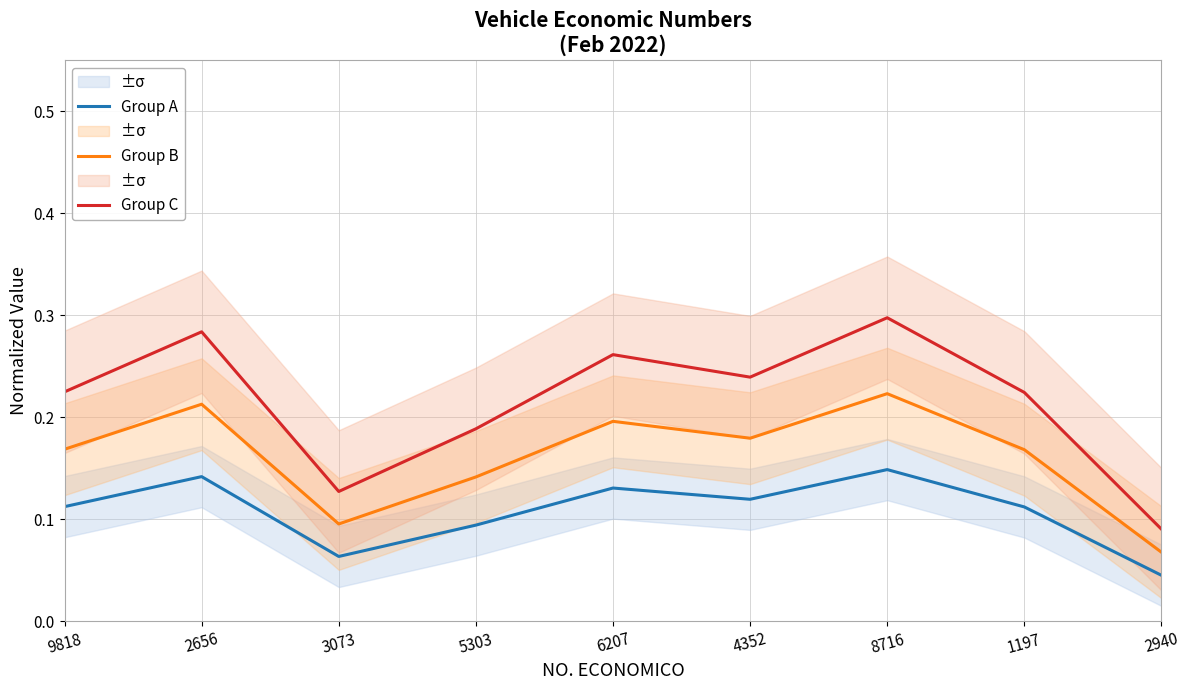

At which label does Group A reach its minimum?

2940